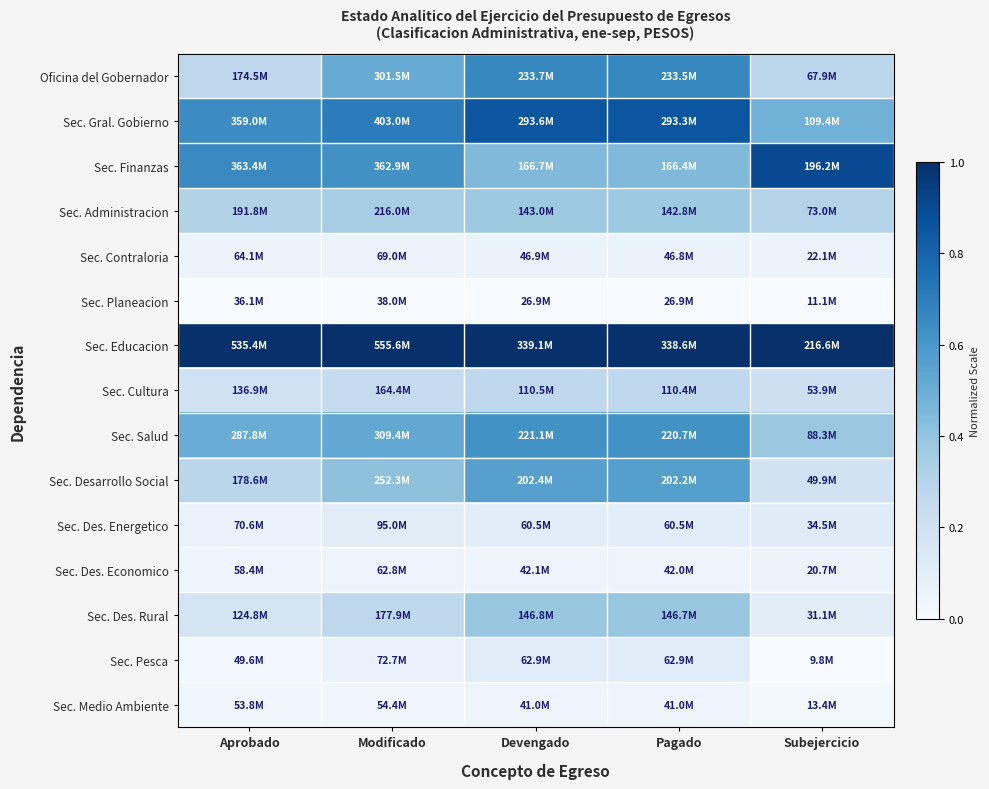

Between Pagado and Subejercicio, which is larger?

Pagado